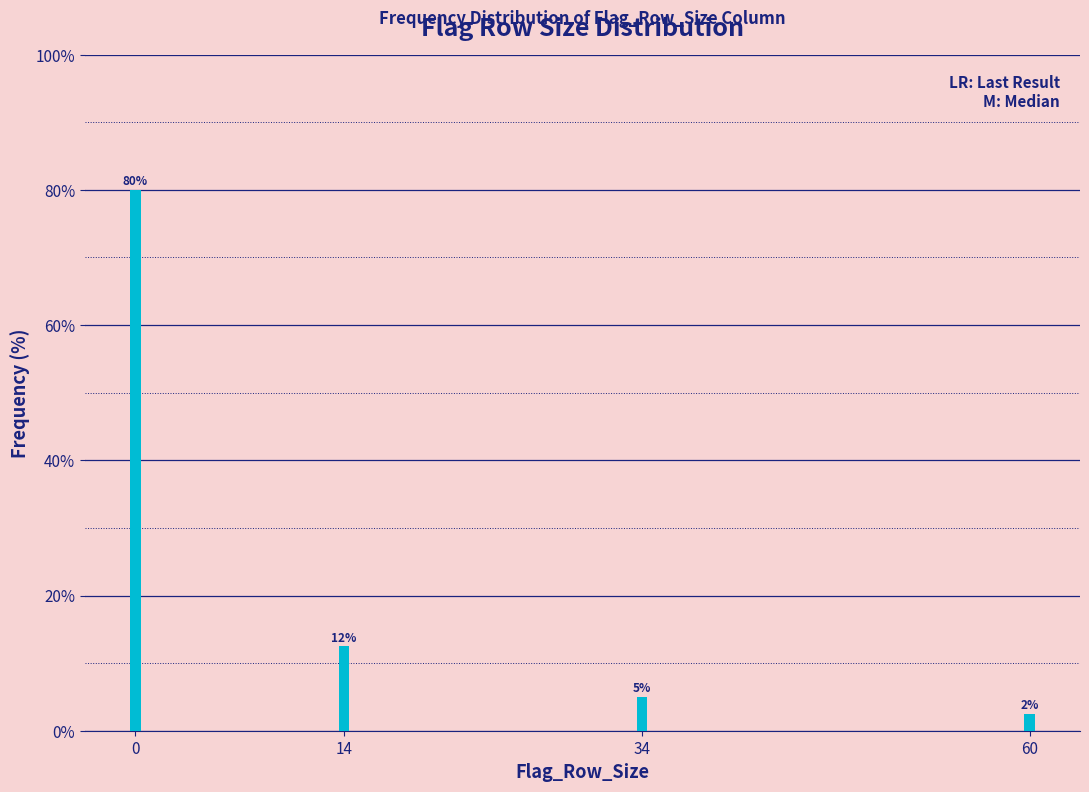

Which has a higher value, 60 or 14?

14